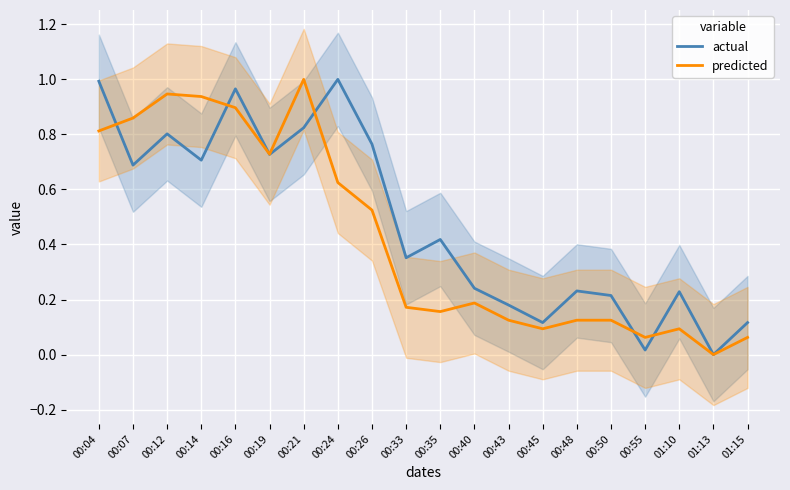

In actual, how many points are higher than both neighbors (excluding endpoints)?

6